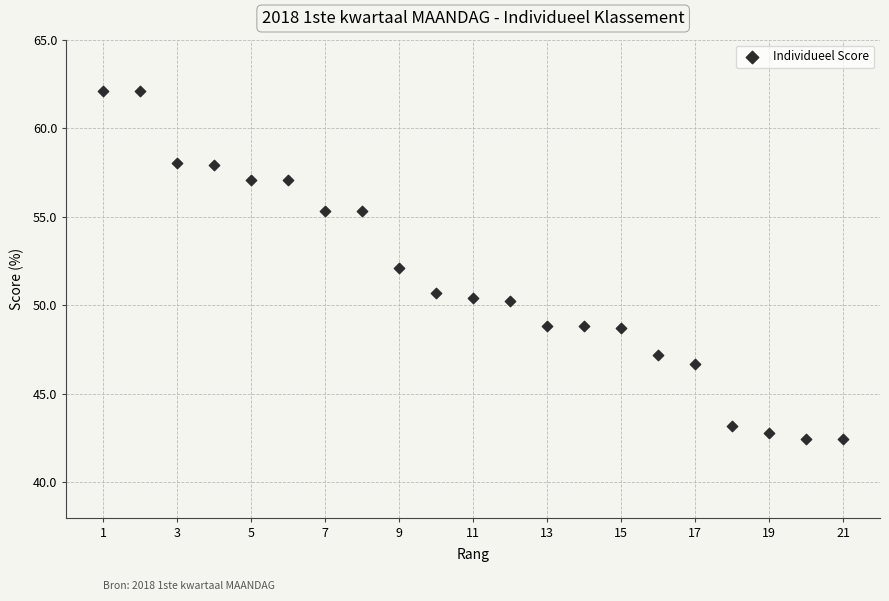

What is the range of Y values (max minus min)?

19.7